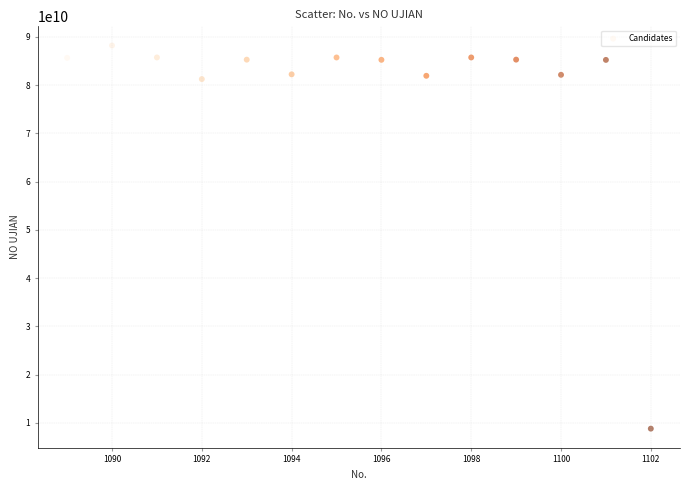

What is the range of X values (max minus min)?

13